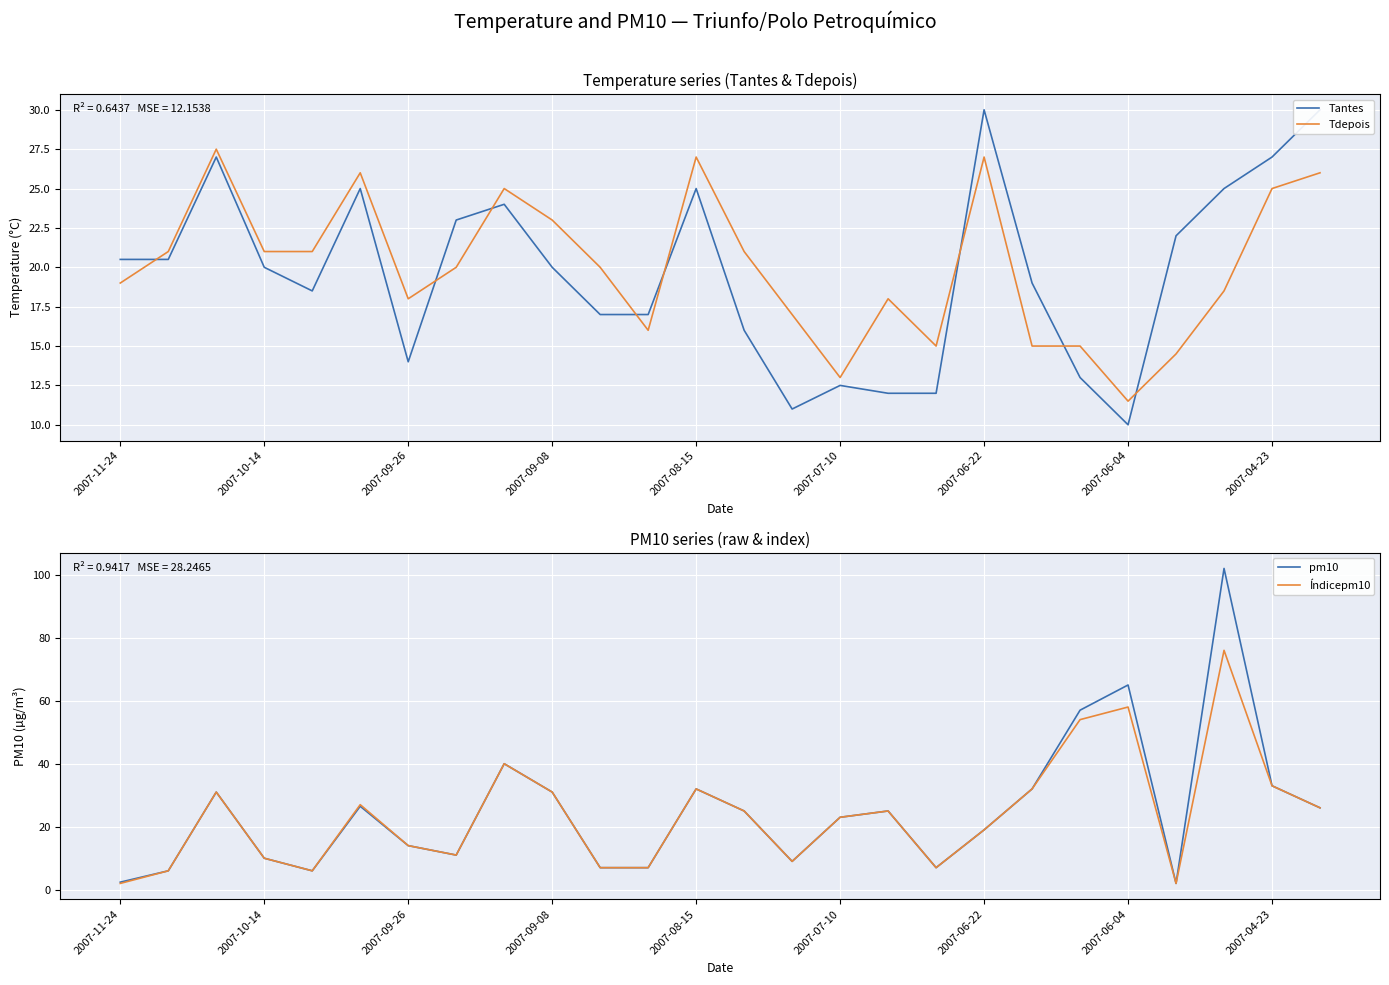

The Tdepois series shows 9.0 at 2007-06-22. True or false?

False